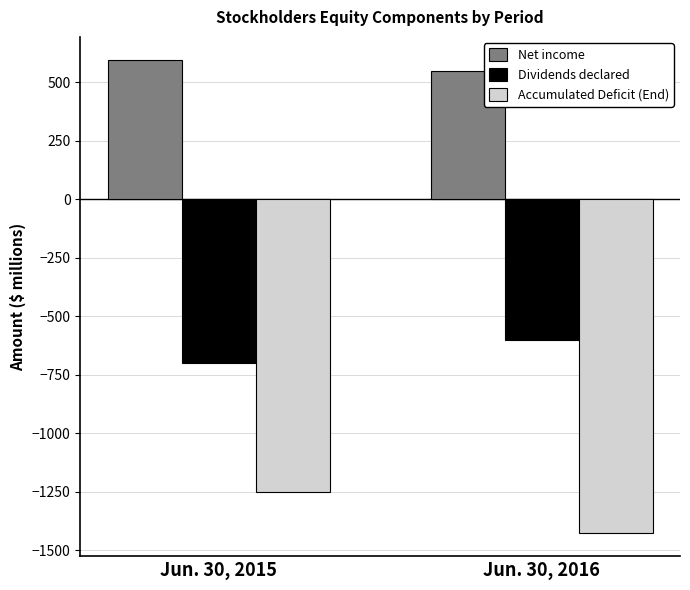

Is the value of Dividends declared at Jun. 30, 2015 greater than the value of Net income at Jun. 30, 2016?

No